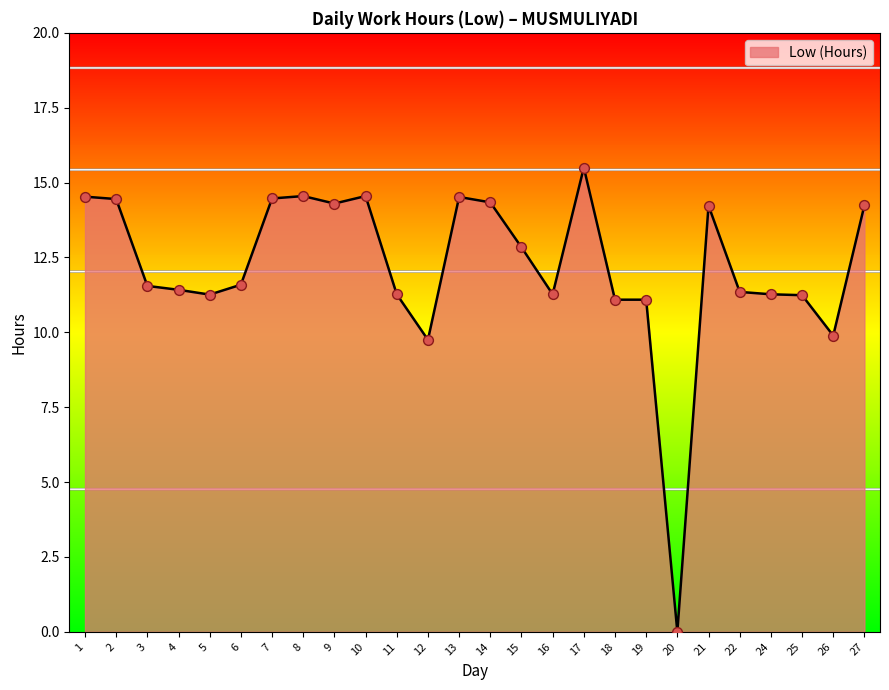

What is the ratio of the value at 4 to the value at 18?

1.0